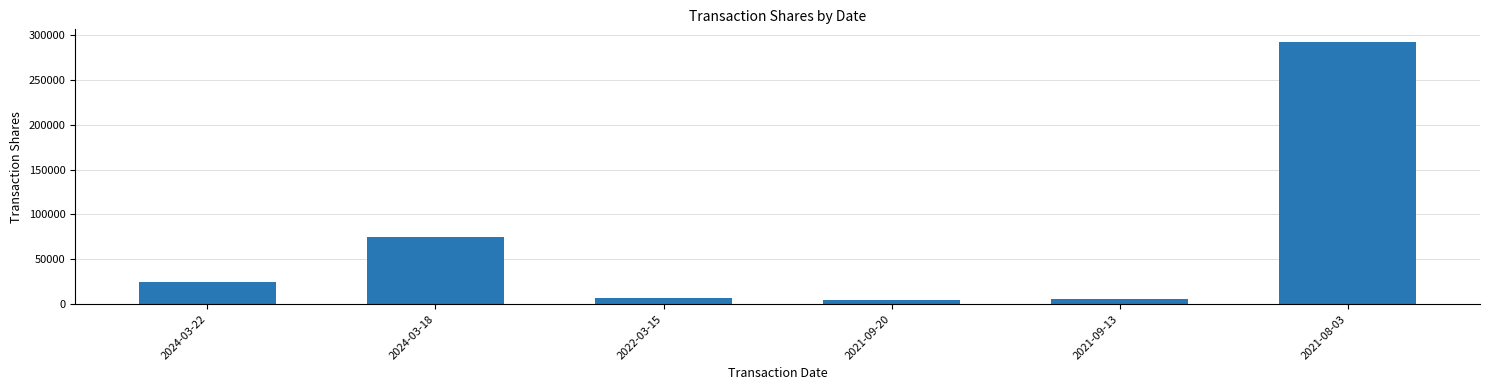

What is the difference between the values at 2021-09-20 and 2024-03-18?

70250